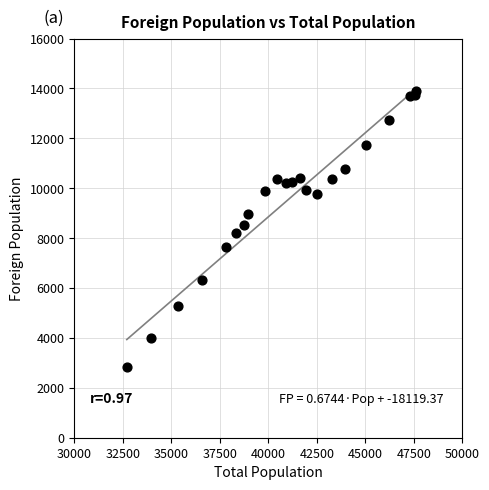

What is the range of Y values (max minus min)?

11099